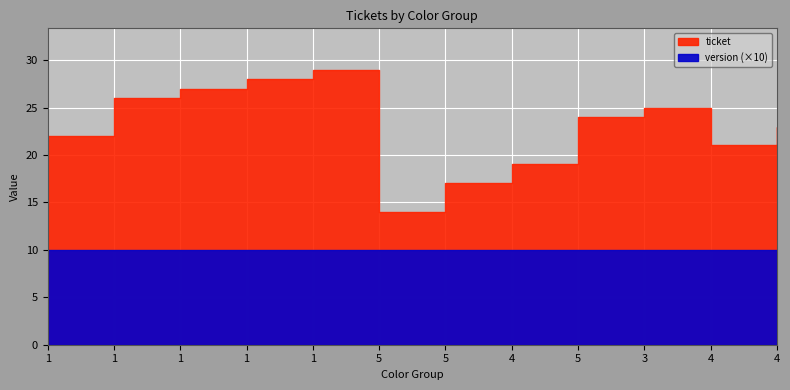

True or false: ticket has a value of 22 at 3.

False